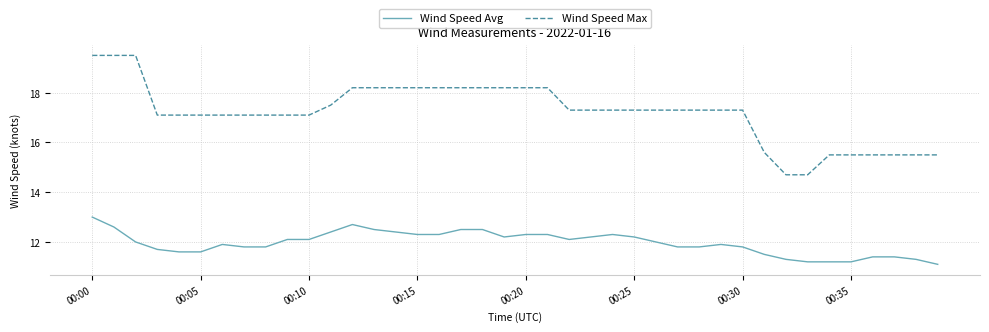

Which series has the widest spread of values?

Wind Speed Max